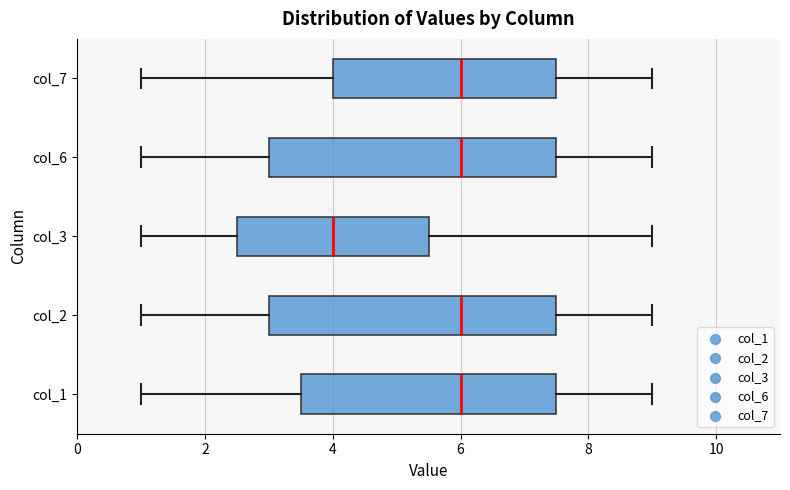

Reading bottom to top, transcribe this box plot: for each box, give where its median line is, the range the box spans, and where its two whiskers end, as read against the x-axis. The values are not printed on the chart, so give them approximately, as read against the axis.

col_1: median 6.0, box 3.6 to 7.6, whiskers 1.0 to 9.0
col_2: median 6.0, box 3.0 to 7.6, whiskers 1.0 to 9.0
col_3: median 4.0, box 2.6 to 5.6, whiskers 1.0 to 9.0
col_6: median 6.0, box 3.0 to 7.6, whiskers 1.0 to 9.0
col_7: median 6.0, box 4.0 to 7.6, whiskers 1.0 to 9.0